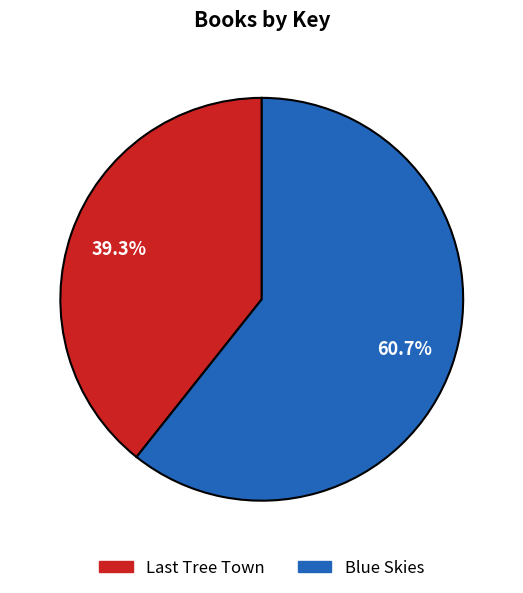

Rank the categories by value from lowest to highest.

Last Tree Town, Blue Skies